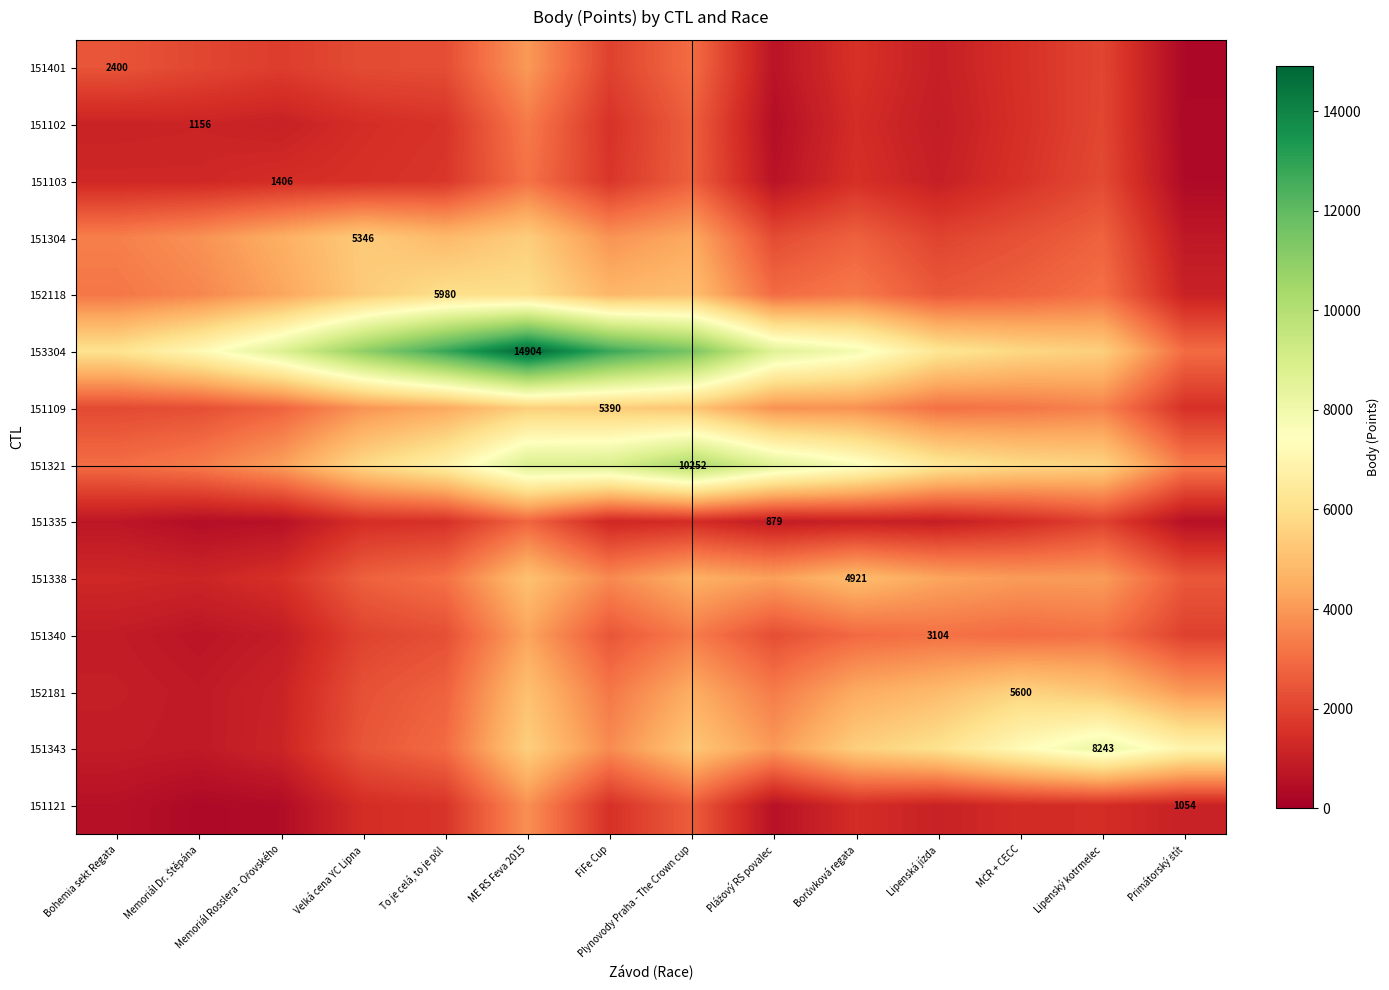

What is the greatest value displayed?

14904.0